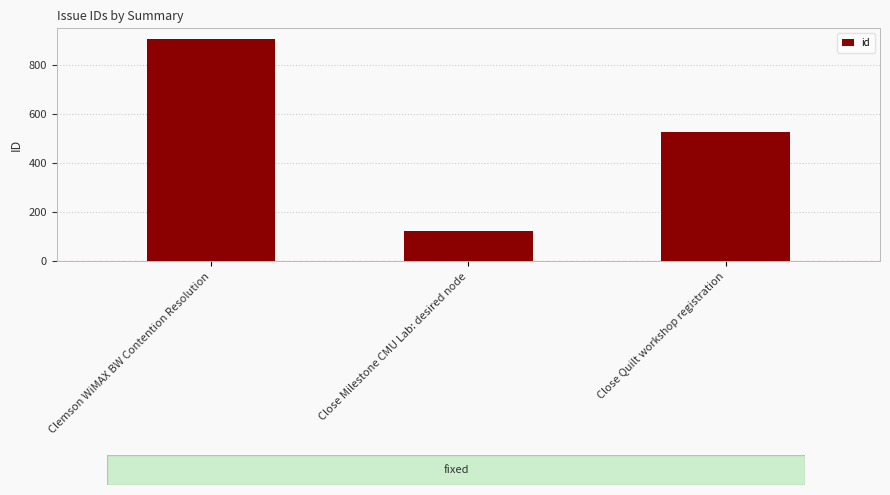

What is the value of the 2nd bar from the left?

123